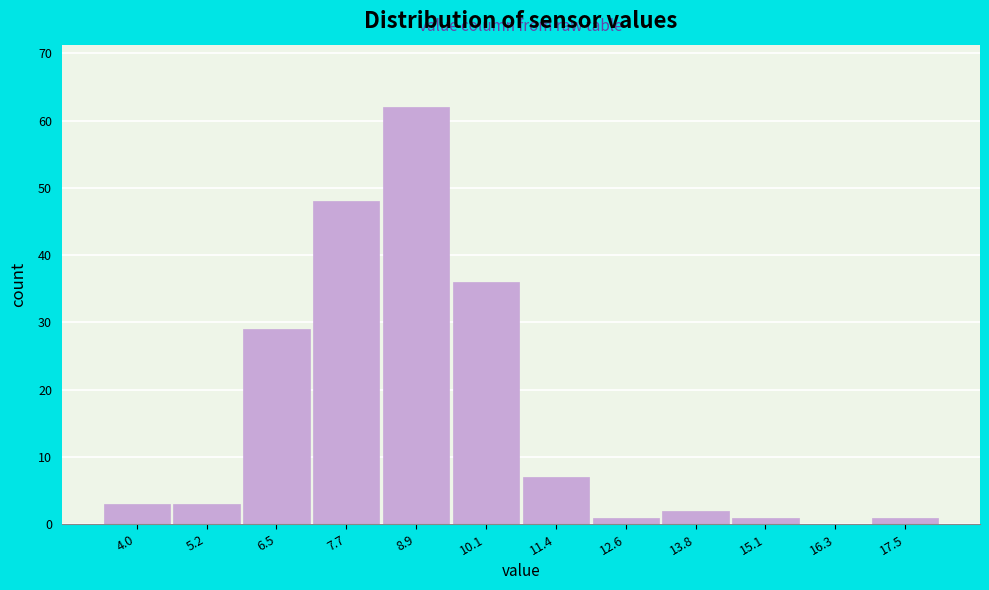

Reading left to right, what are all the values shown in this chart?

4.0=3	5.2=3	6.5=29	7.7=48	8.9=62	10.1=36	11.4=7	12.6=1	13.8=2	15.1=1	16.3=0	17.5=1